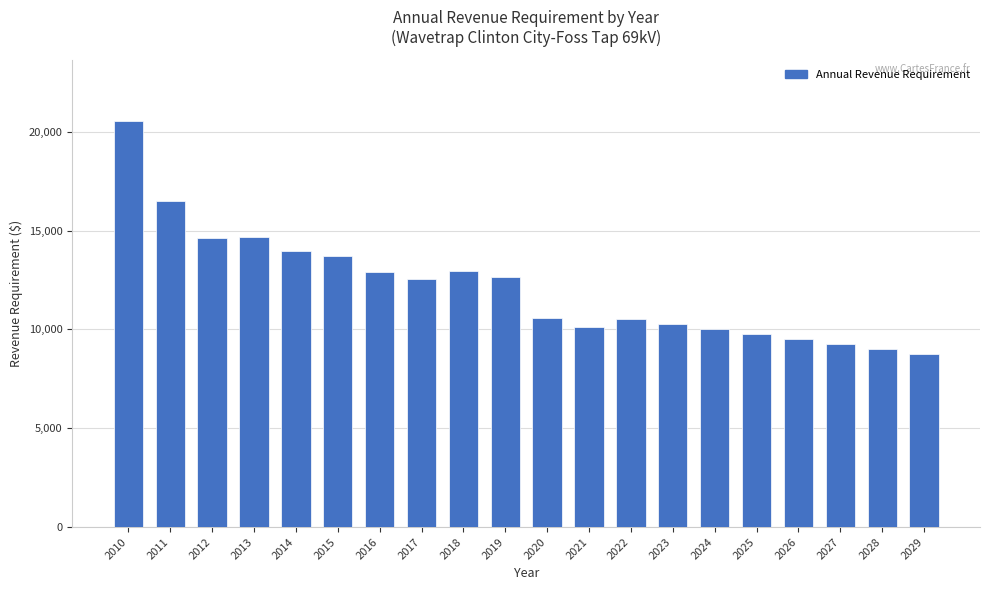

True or false: the data shows 13719 at 2015.

True